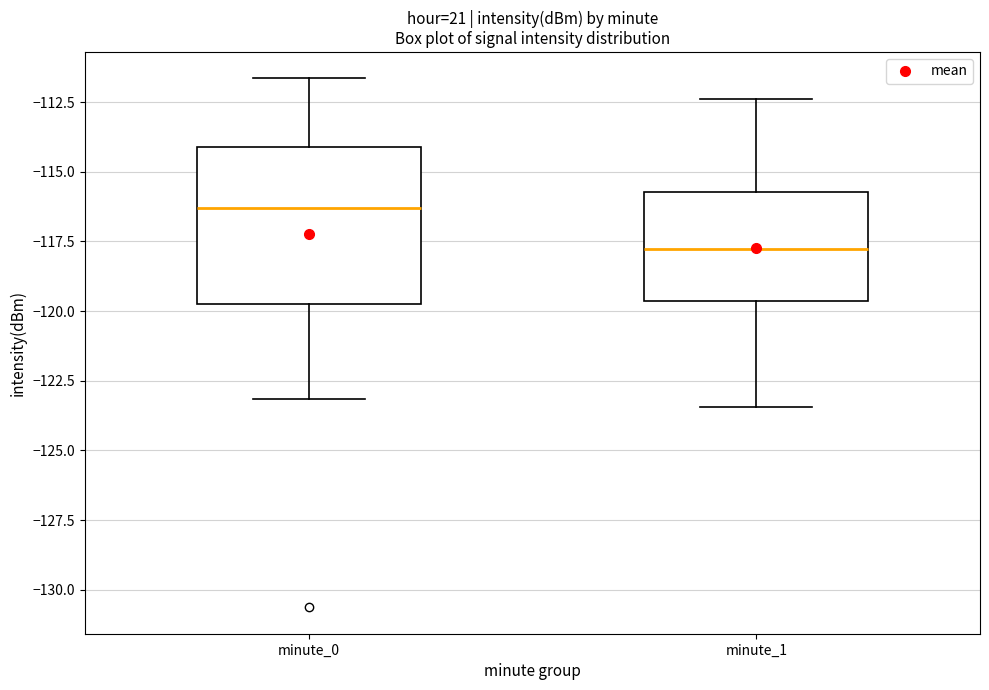

Where does the median line of the box for minute_0 sit on the y-axis? The values are not printed on the chart, so give them approximately, as read against the axis.

-116.5